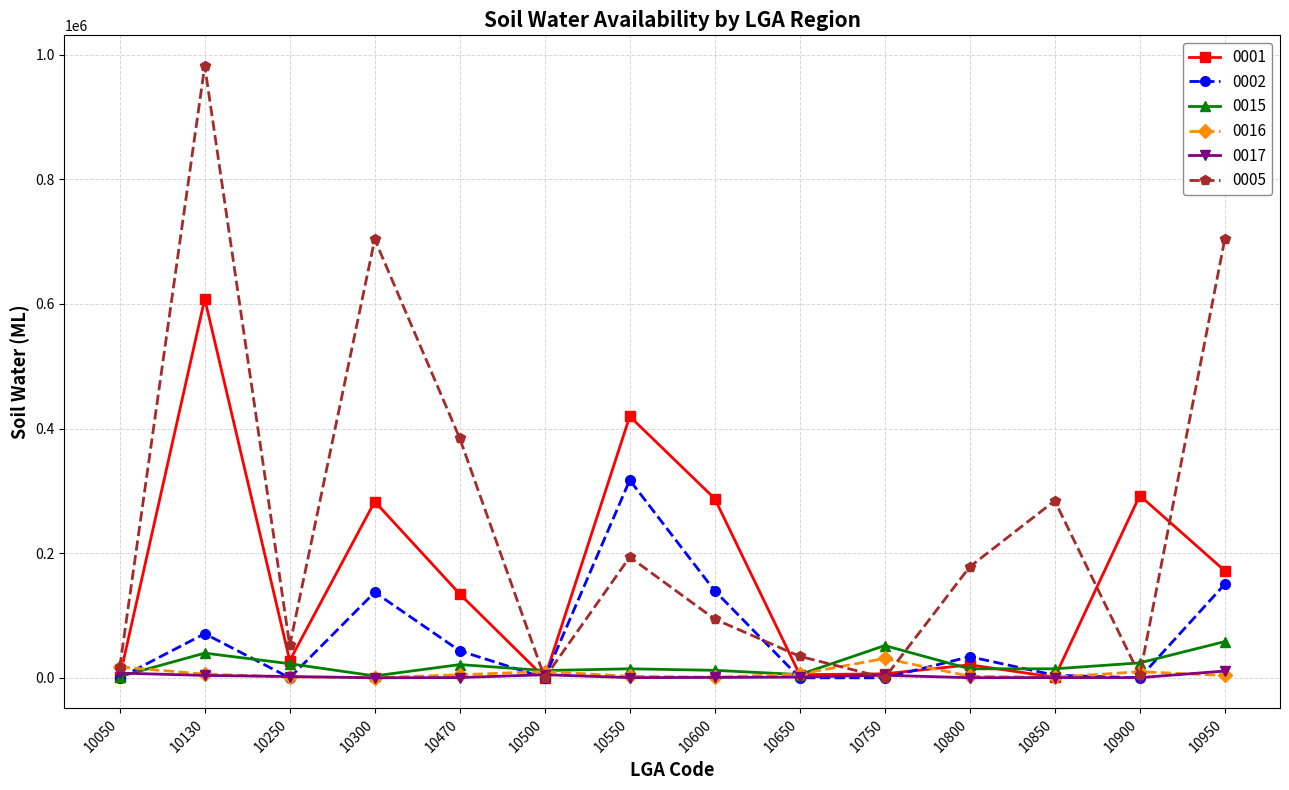

What is the sum of all 0017 values?

36929.2